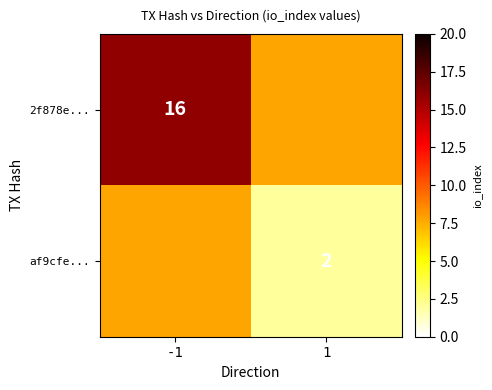

The af9cfe... series shows 1.0 at 1. True or false?

False